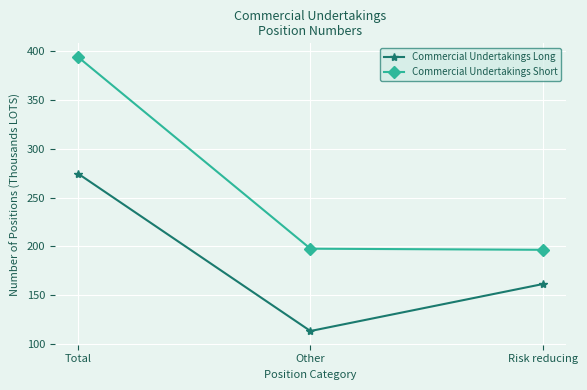

Count the number of categories in the chart.

3